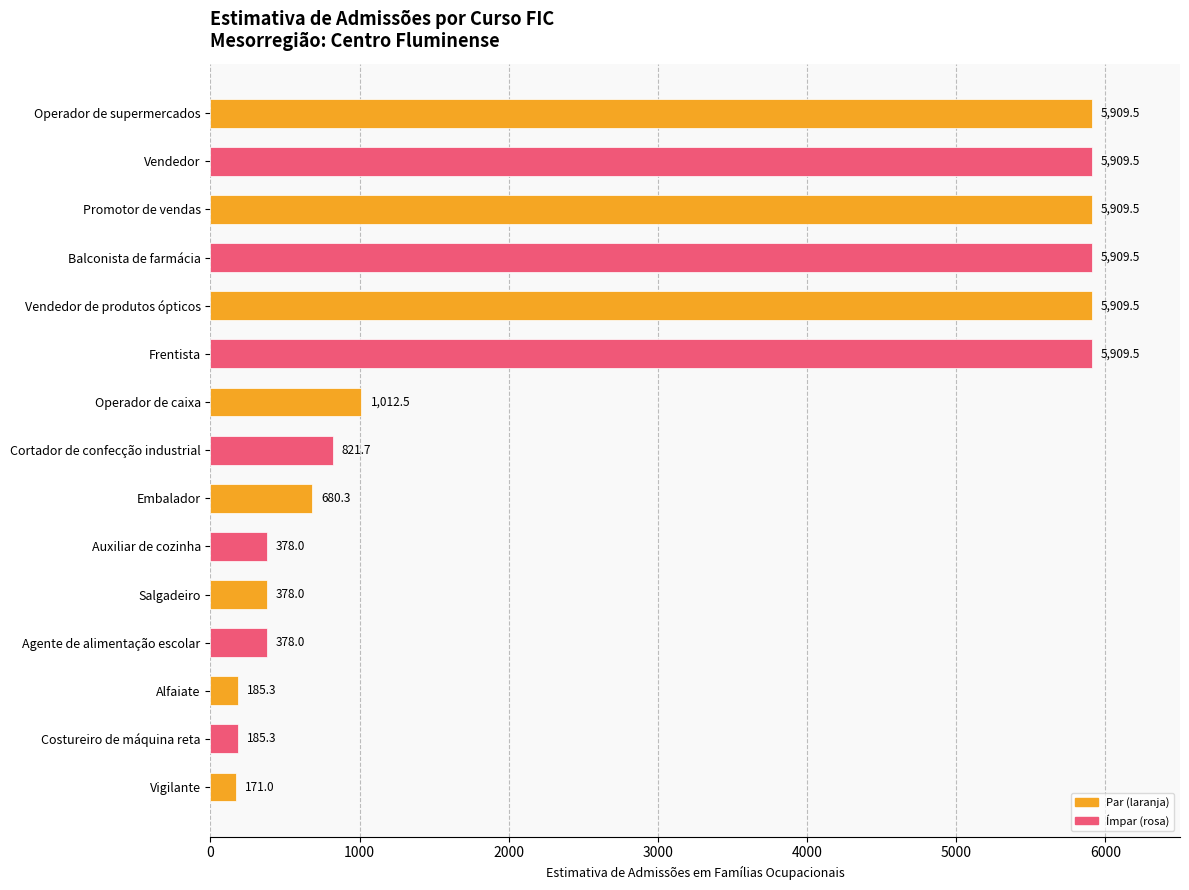

Reading top to bottom, extract all data points from this chart.

Operador de supermercados=5909.5	Vendedor=5909.5	Promotor de vendas=5909.5	Balconista de farmácia=5909.5	Vendedor de produtos ópticos=5909.5	Frentista=5909.5	Operador de caixa=1012.5	Cortador de confecção industrial=821.7	Embalador=680.3	Auxiliar de cozinha=378.0	Salgadeiro=378.0	Agente de alimentação escolar=378.0	Alfaiate=185.3	Costureiro de máquina reta=185.3	Vigilante=171.0